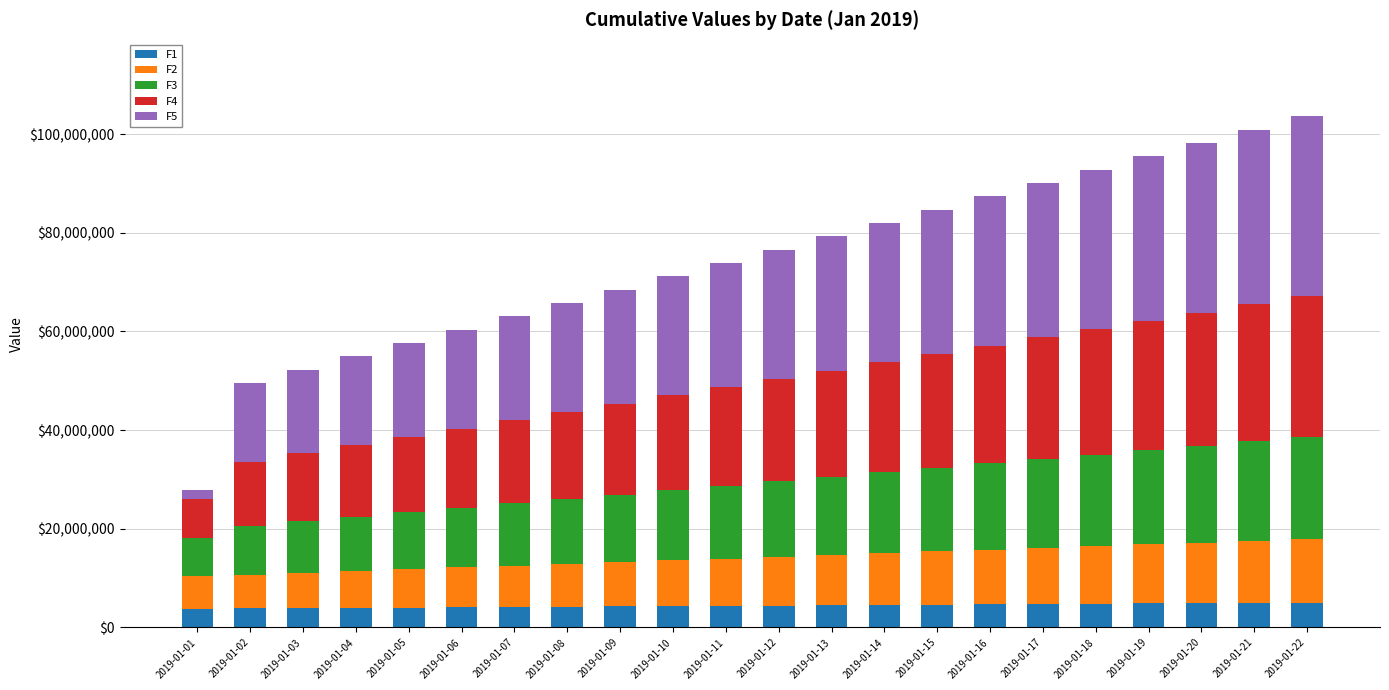

Read the F1 value at 2019-01-04.

3970394